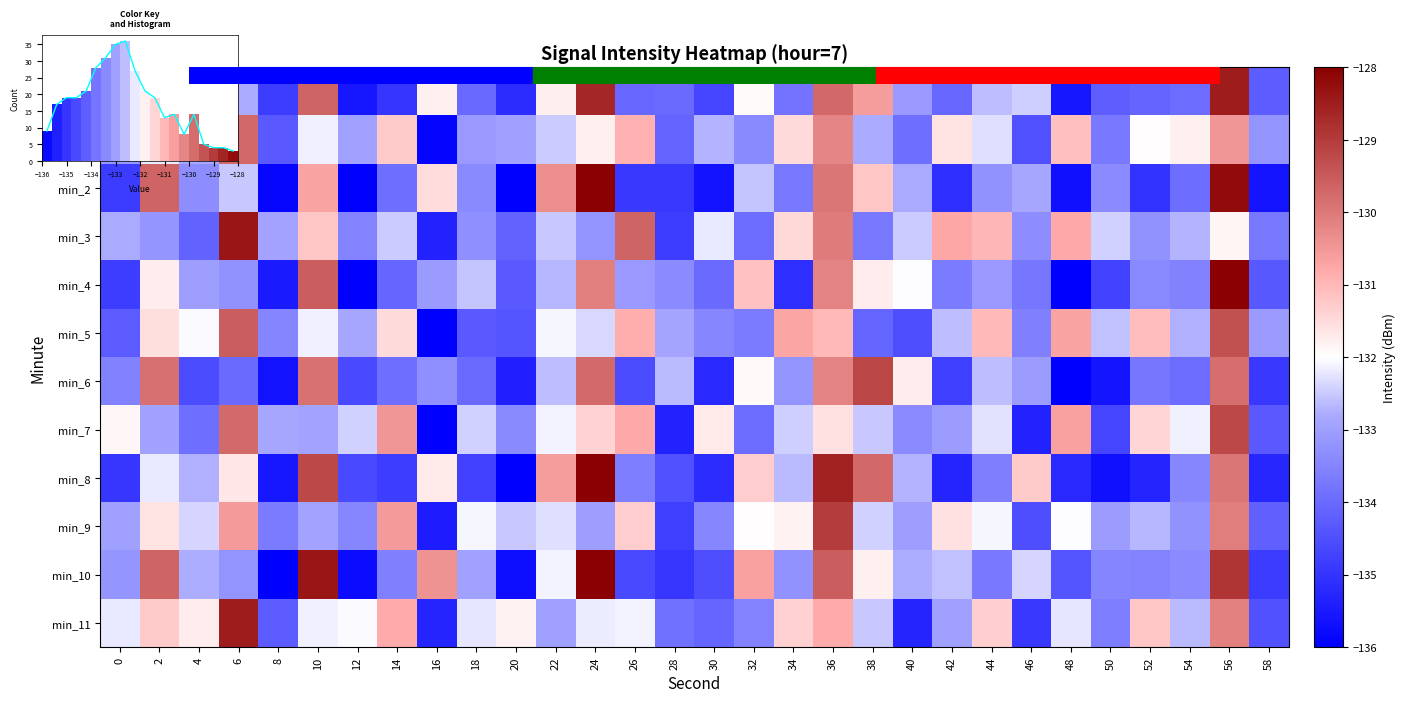

Rank the categories by min_1 value from lowest to highest.

16, 46, 8, 28, 40, 50, 32, 58, 0, 18, 20, 12, 4, 38, 30, 22, 44, 2, 10, 52, 24, 54, 42, 34, 14, 48, 26, 56, 36, 6